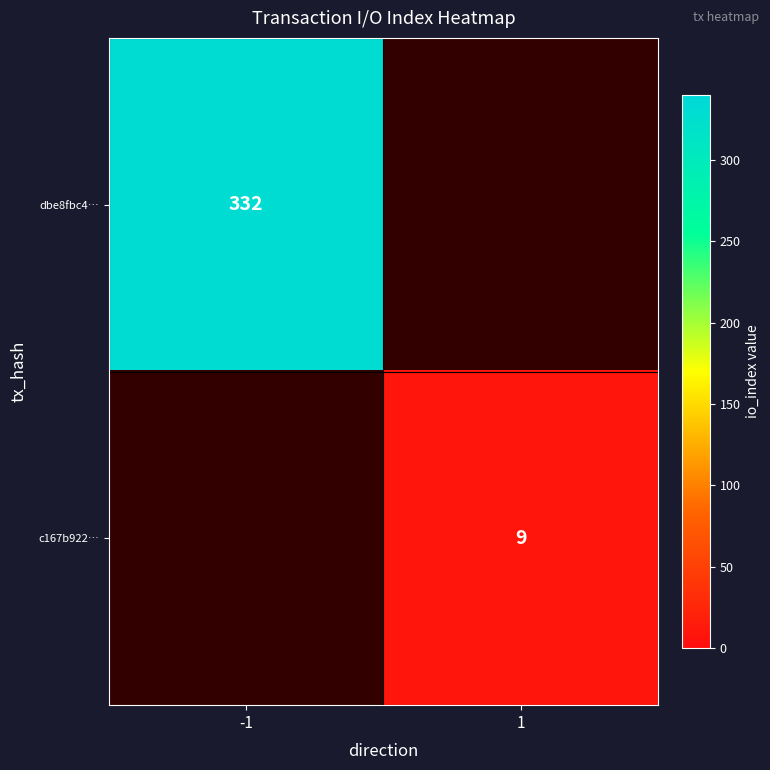

Is it true that dbe8fbc4… equals 165 at -1?

False